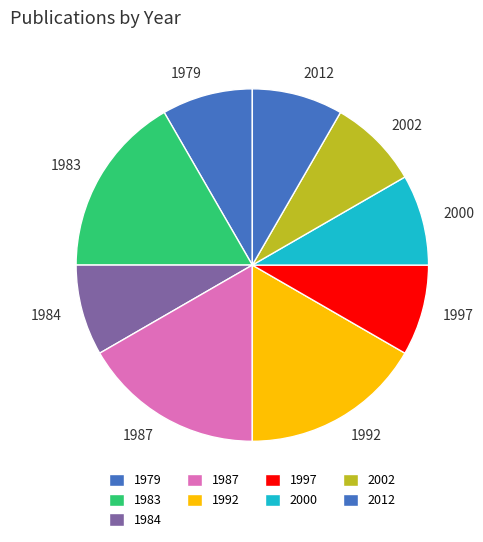

Approximately how many times larger is the value at 1979 compared to 2012?

1.0